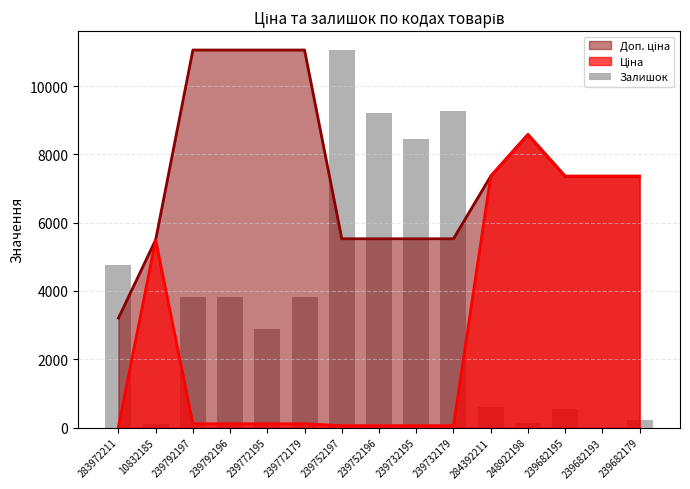

Reading left to right, what are all the values shown in this chart?

4749.2	92.3	3812.5	3825.7	2875.9	3825.7	11055.0	9208.1	8443.0	9260.9	593.6	145.1	554.1	0.0	224.3